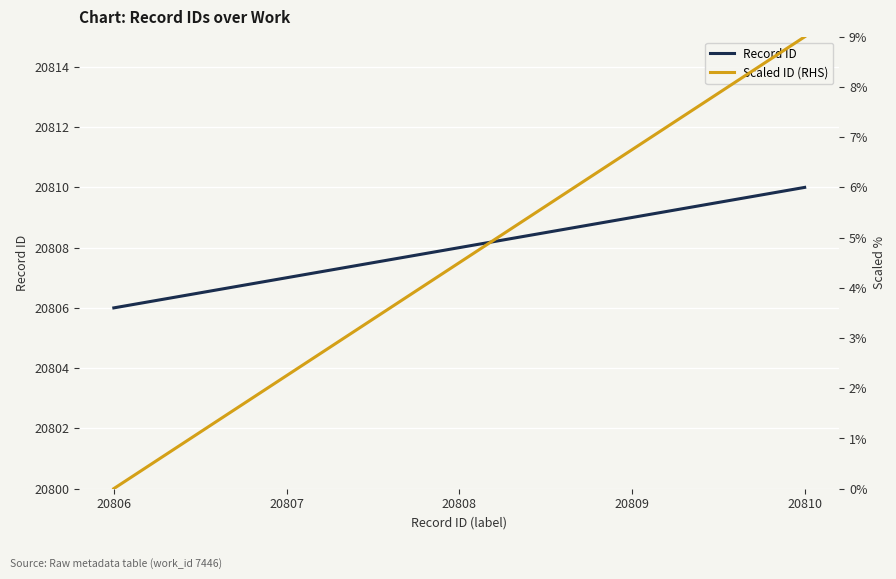

The value of Scaled ID (RHS) at 20808 is 4.5. True or false?

True